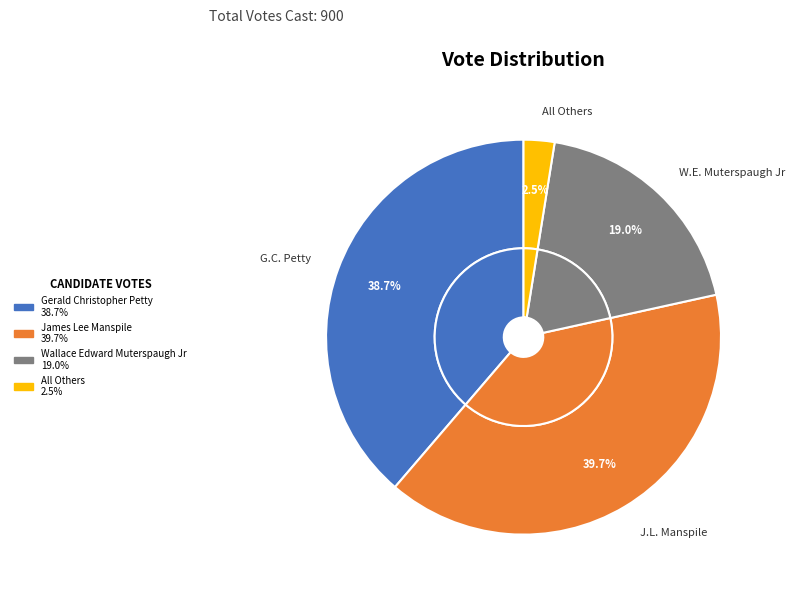

Which category has the smallest portion of the pie?

All Others